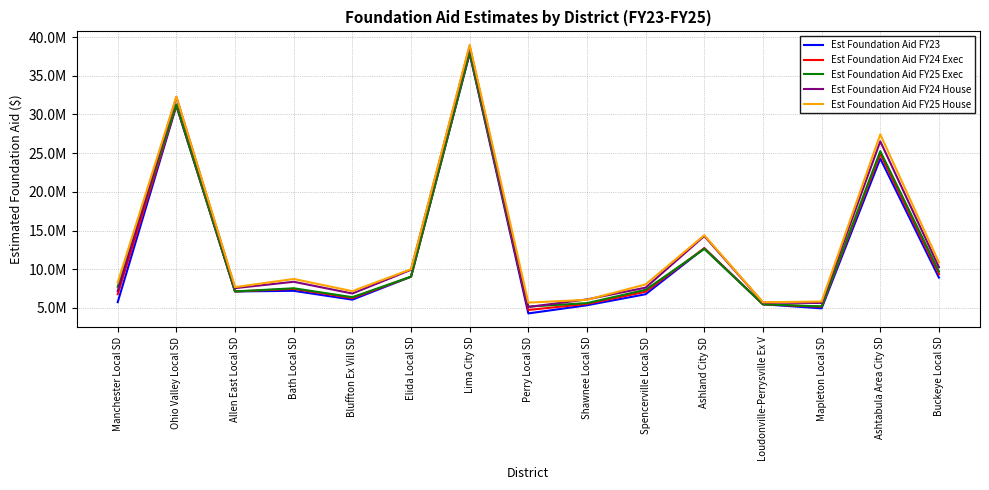

What are all the series names shown in the legend?

Est Foundation Aid FY23, Est Foundation Aid FY24 Exec, Est Foundation Aid FY25 Exec, Est Foundation Aid FY24 House, Est Foundation Aid FY25 House